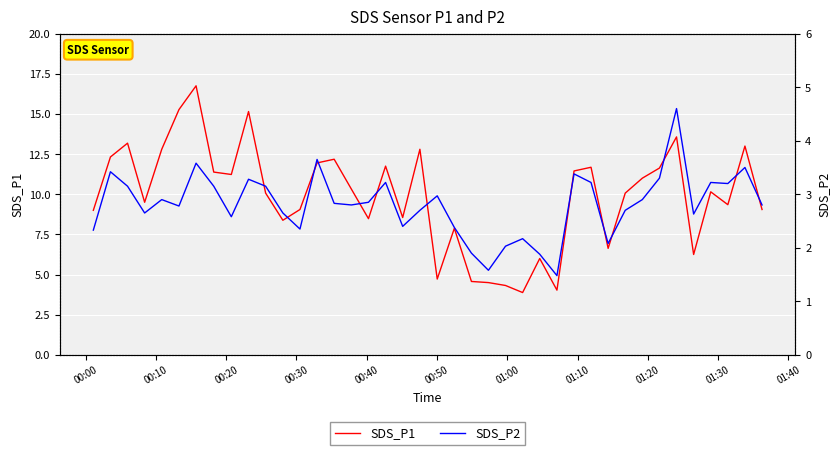

What is the minimum value for SDS_P1?

3.9